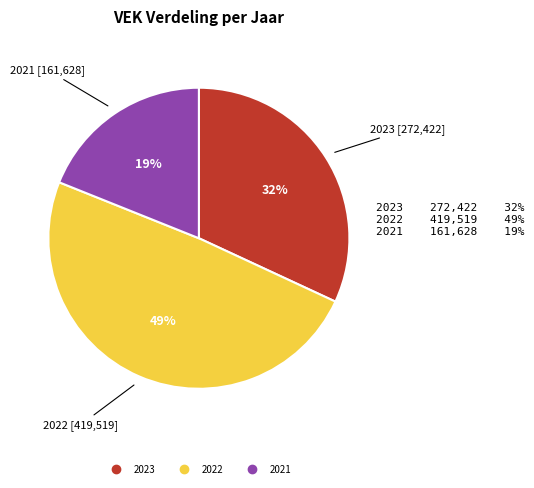

Is there a majority slice in this chart?

No